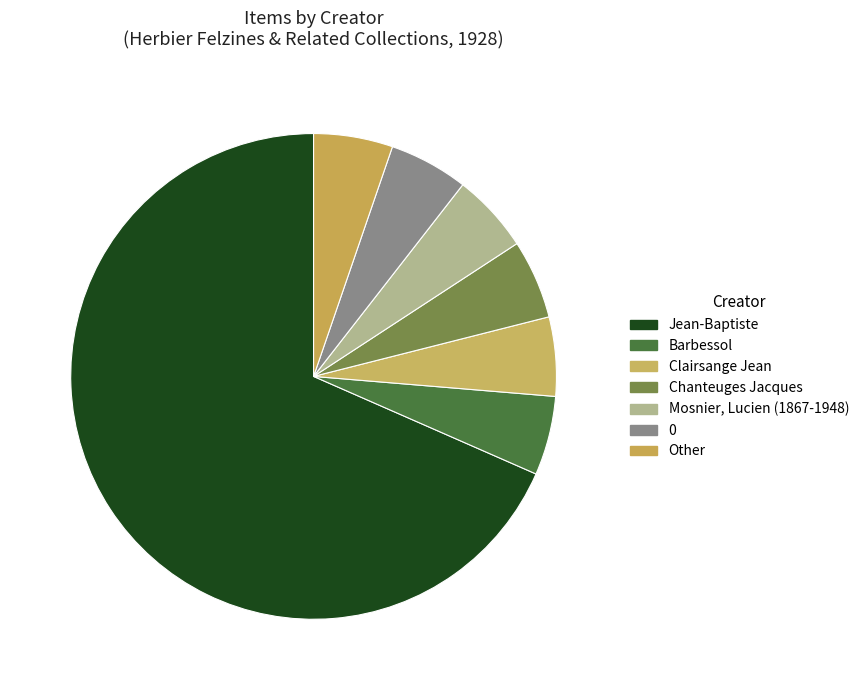

Which category has the biggest portion of the pie?

Jean-Baptiste